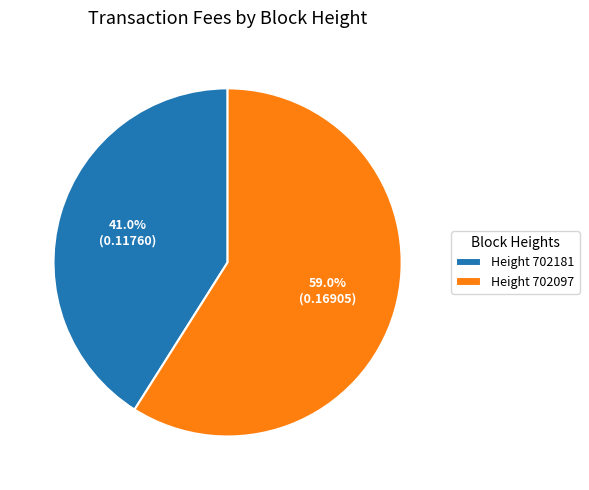

To the nearest percent, what is the difference between the largest and smallest slice percentages?

18%